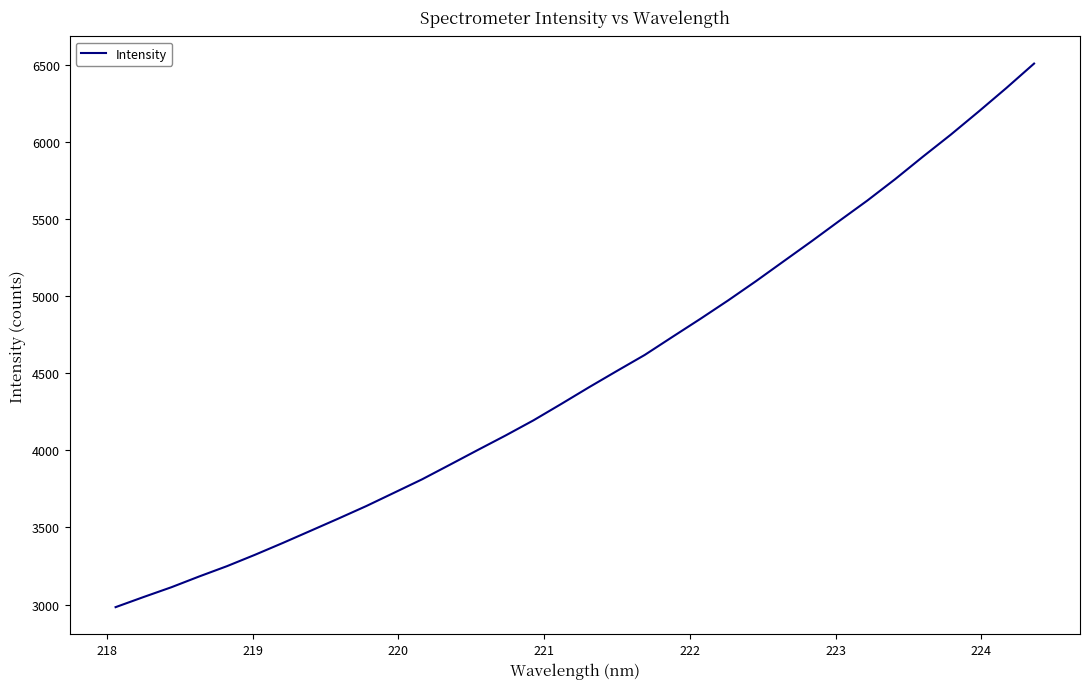

How many categories are shown in the chart?

34